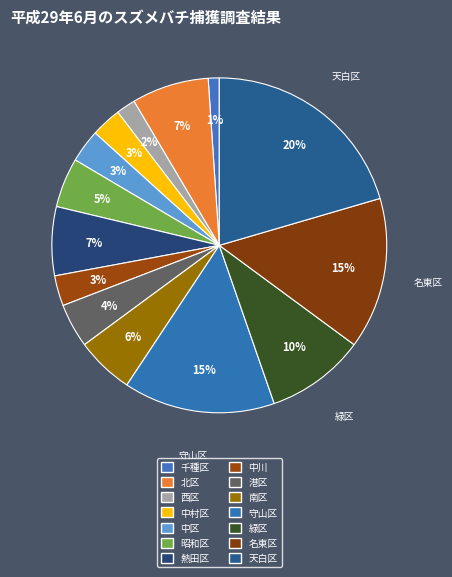

To the nearest percent, what is the combined percentage of 中村区 and 守山区?

18%